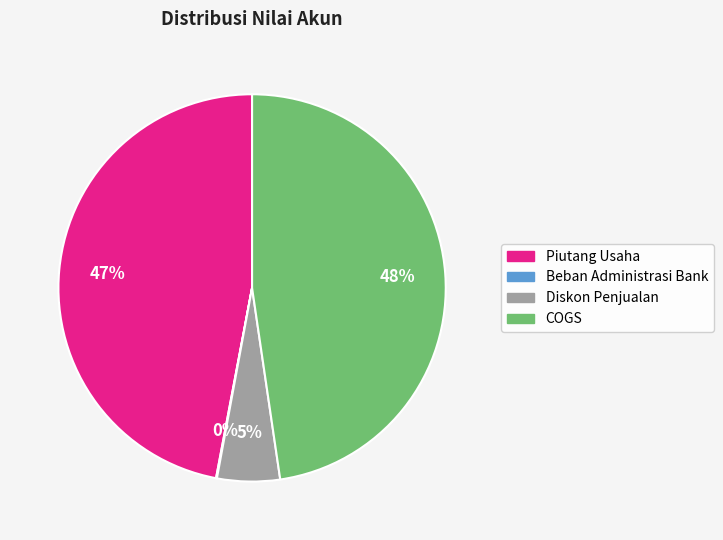

To the nearest percent, what is the difference between the largest and smallest slice percentages?

48%